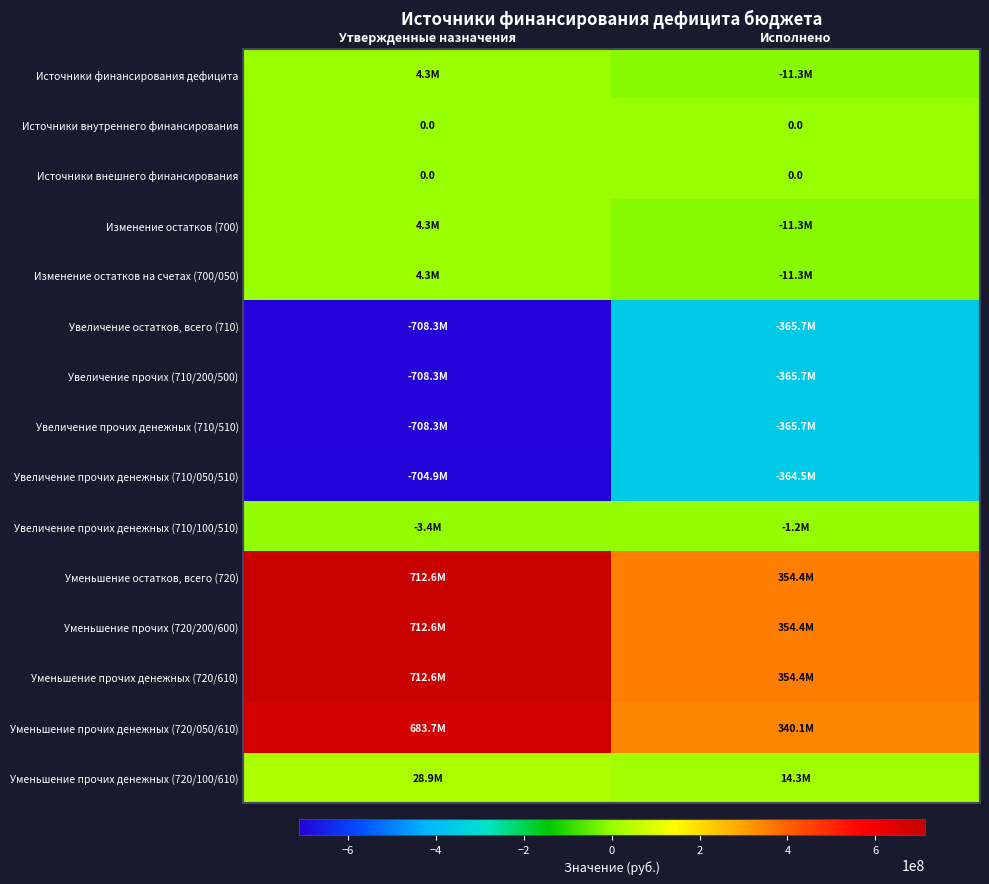

Rank the categories by Источники внешнего финансирования value from lowest to highest.

Утвержденные назначения, Исполнено